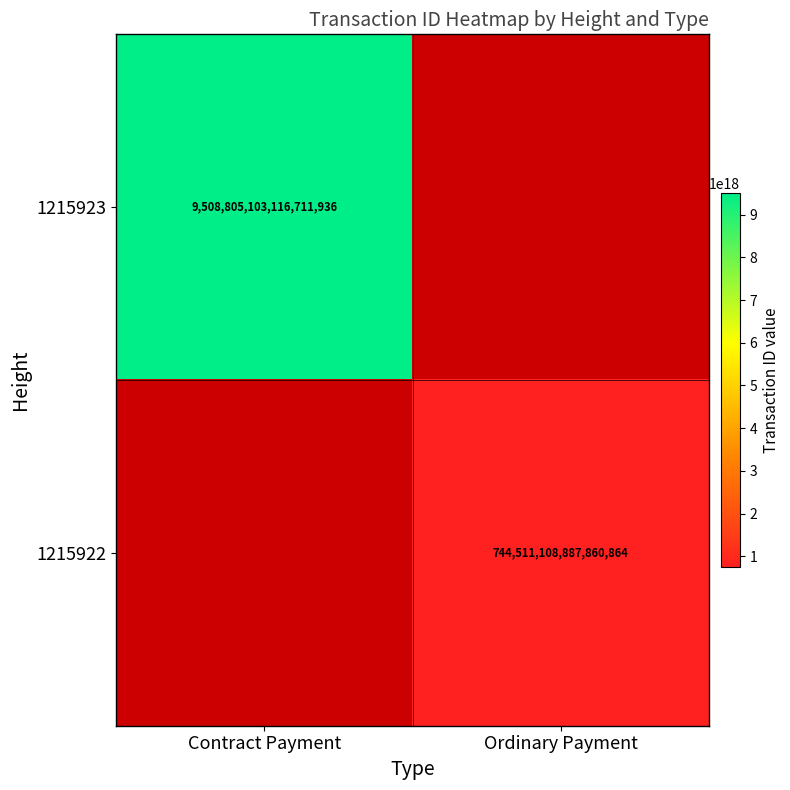

What is the total value across all series at Ordinary Payment?

744511108887860864